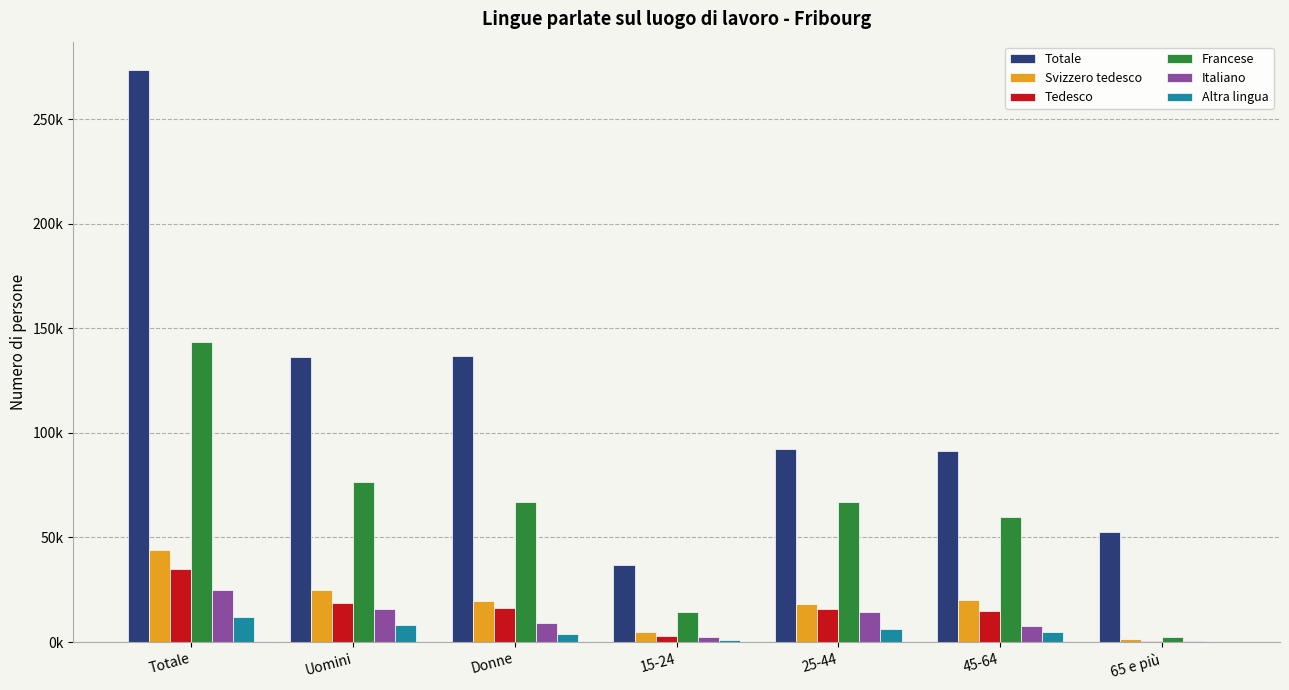

Which series changed the most between Totale and 15-24?

Totale